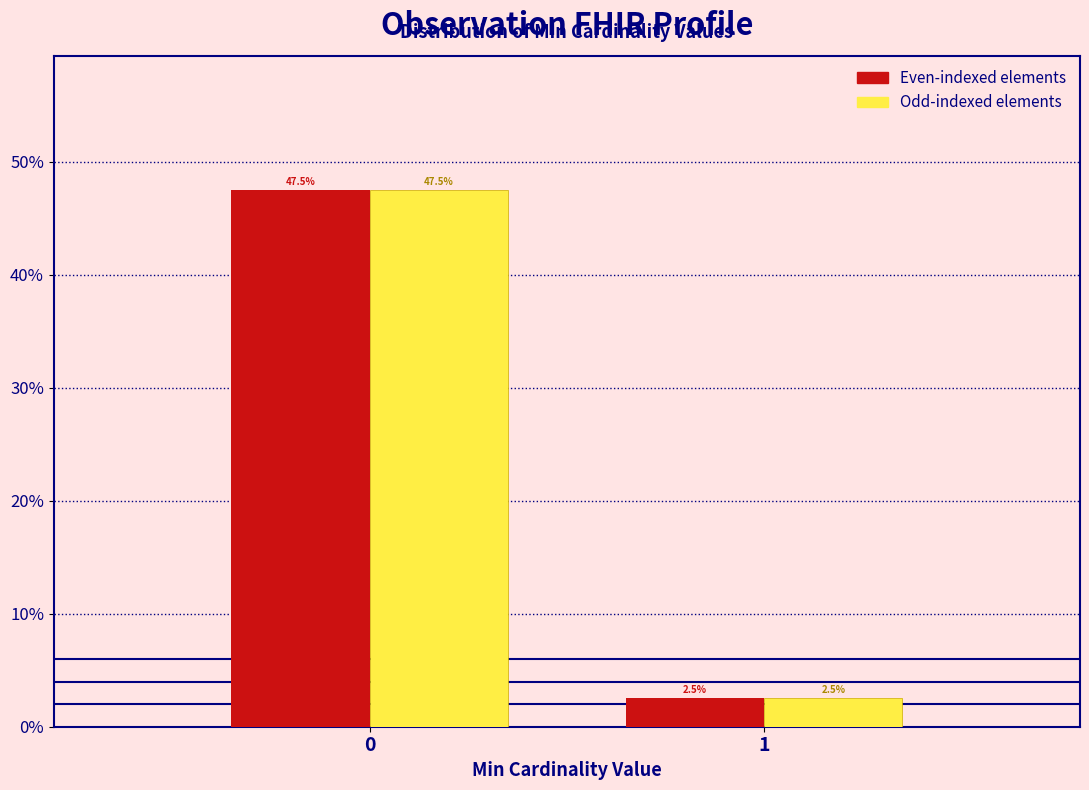

Reading left to right, what are all the values shown in this chart?

Even-indexed elements: 47.5	2.5
Odd-indexed elements: 47.5	2.5